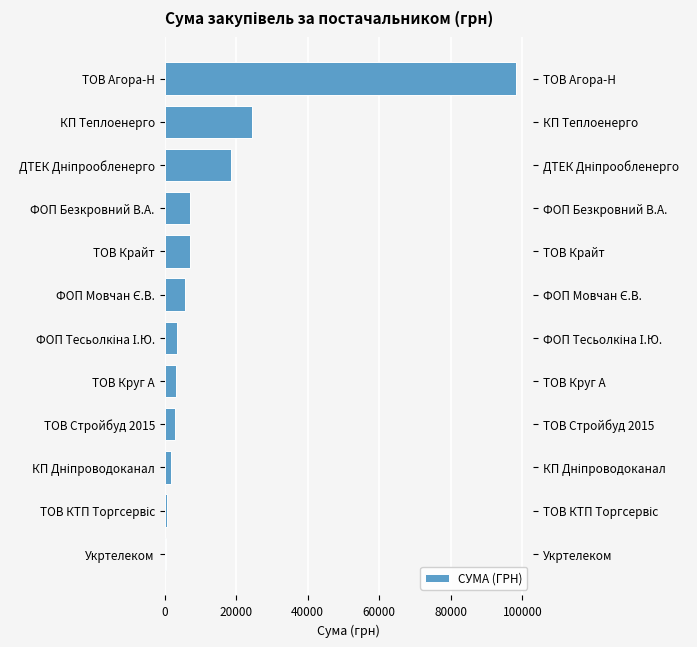

Is it true that the value at ДТЕК Дніпрообленерго is 18611.0?

True